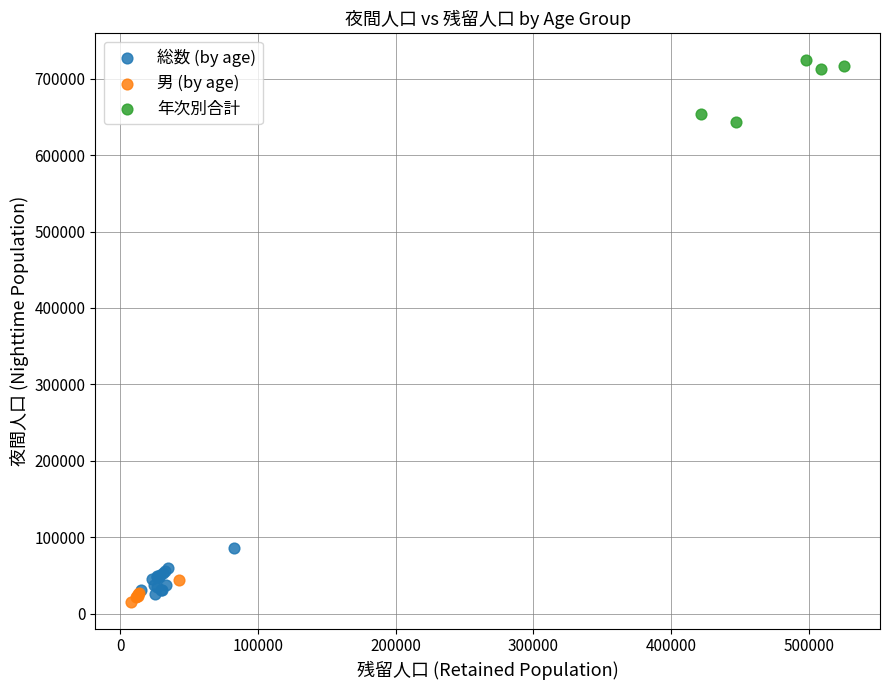

Which series contains the highest Y value?

年次別合計